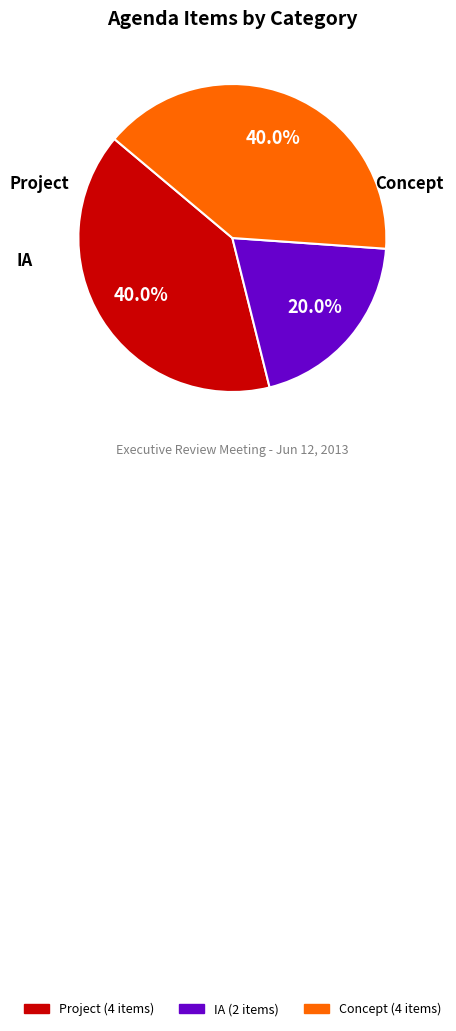

To the nearest percent, what percentage of the pie is IA?

20%